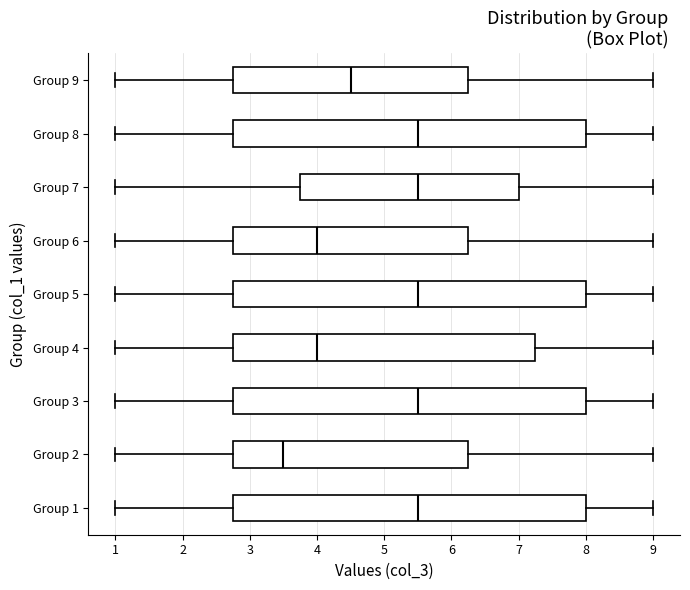

Which box's median line is the furthest to the left?

Group 2